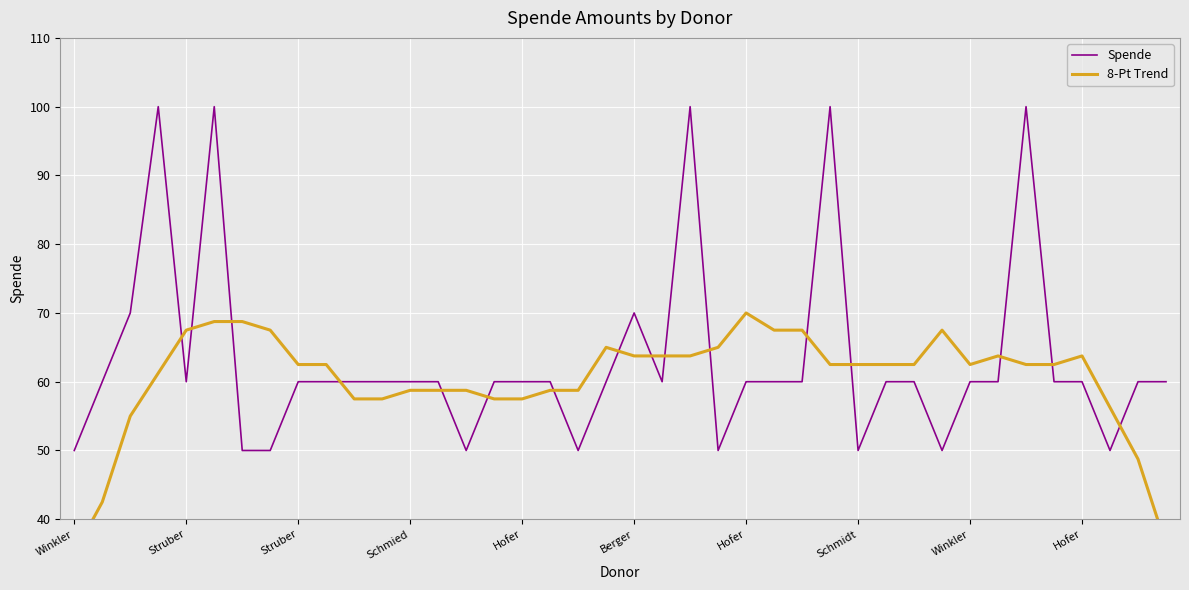

What is the average value of the Spende series?

63